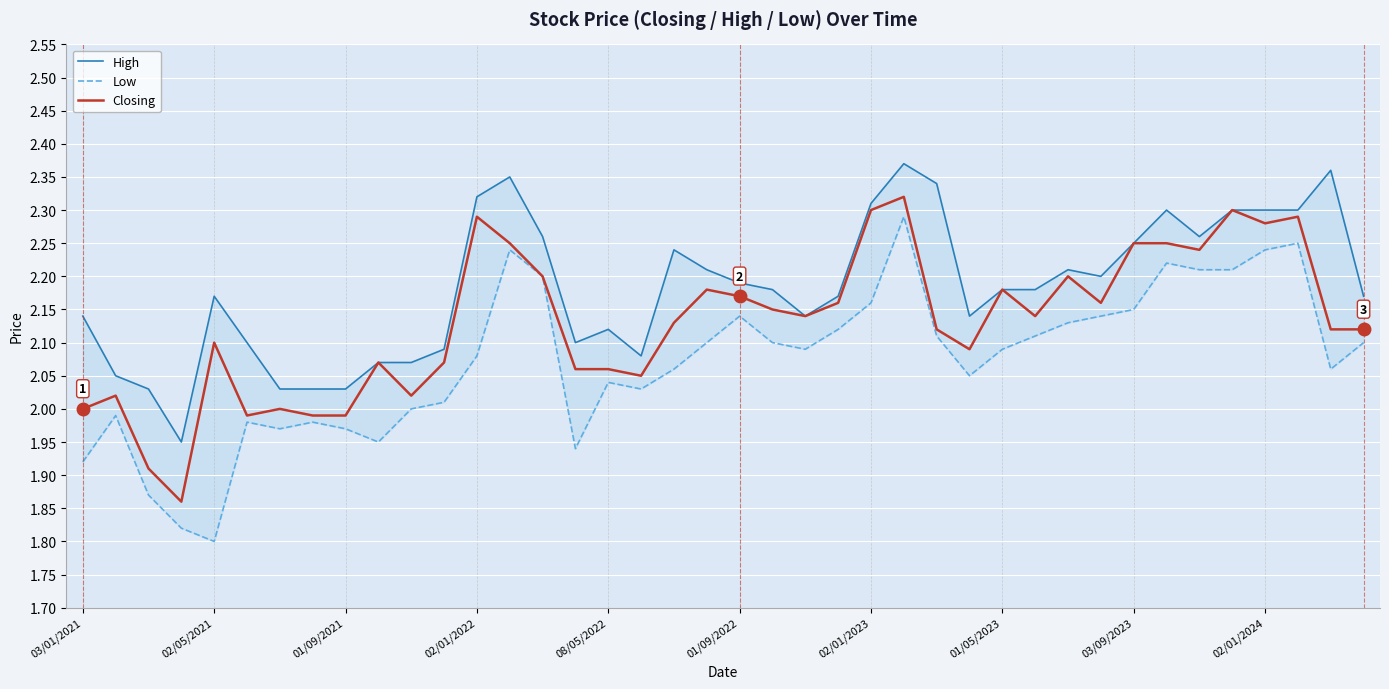

In Closing, how many points are higher than both neighbors (excluding endpoints)?

11